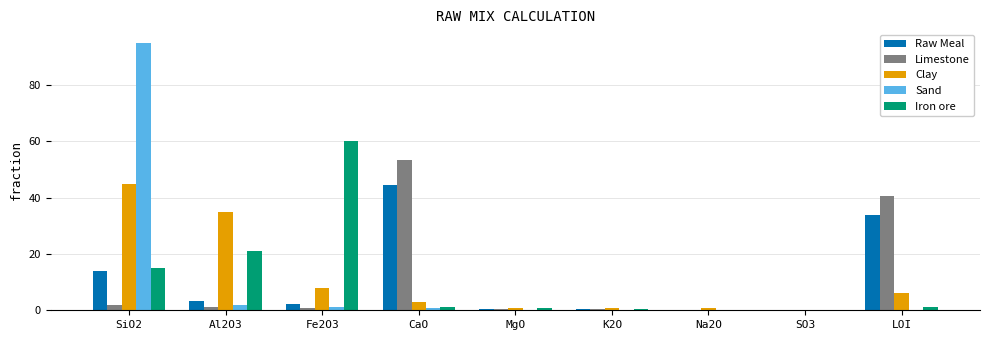

Between Fe2O3 and LOI, which series saw the biggest shift?

Iron ore